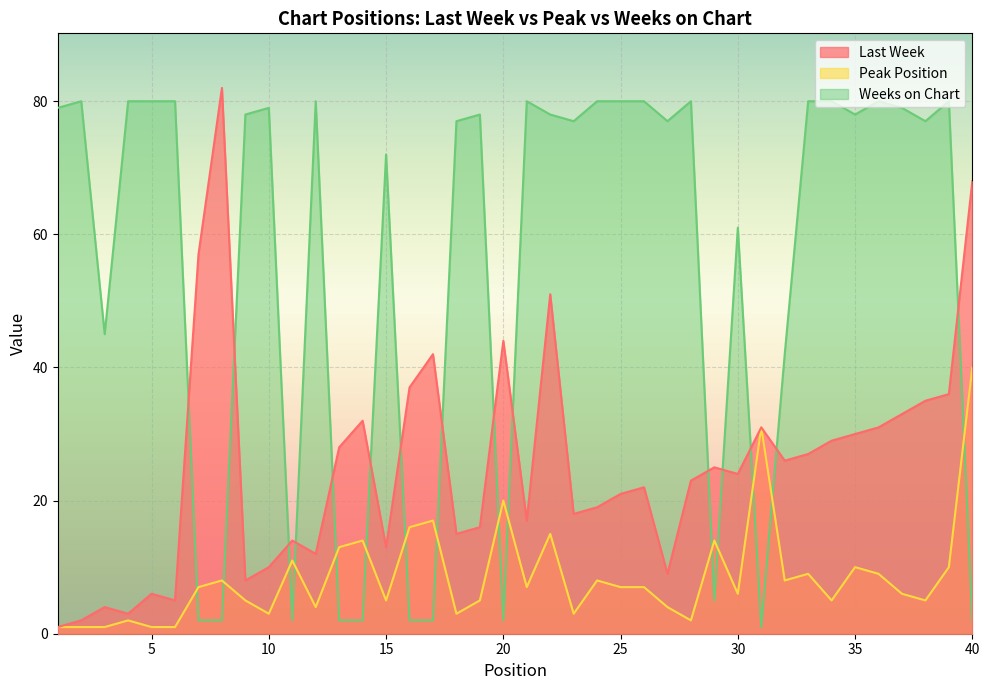

At how many categories does at least one series exceed 78?

18